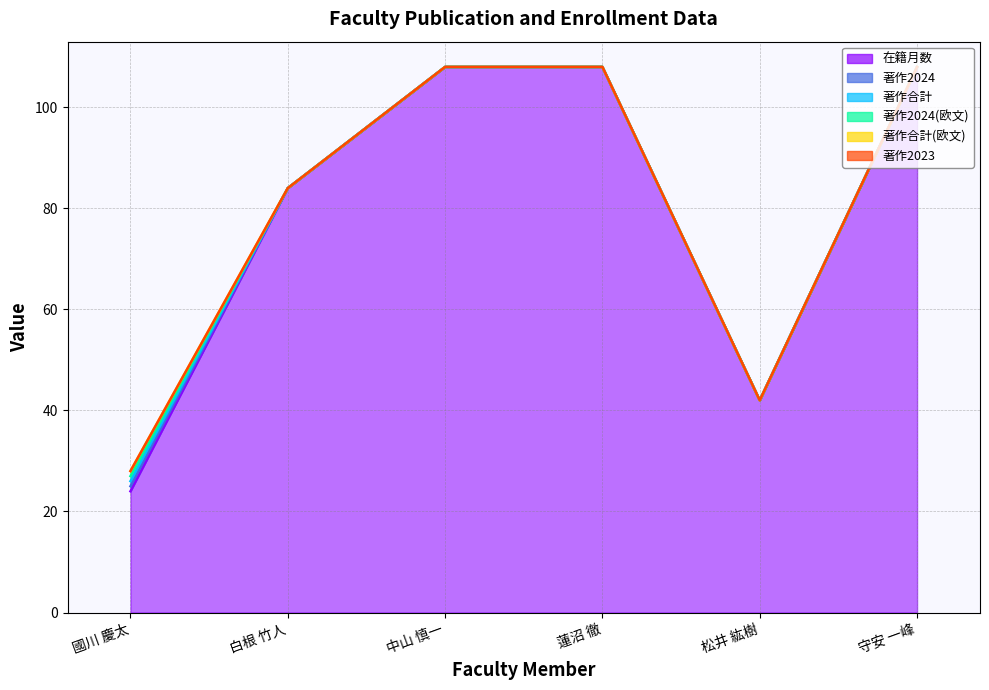

What is the difference between the maximum and minimum values in the 著作2024 series?

1